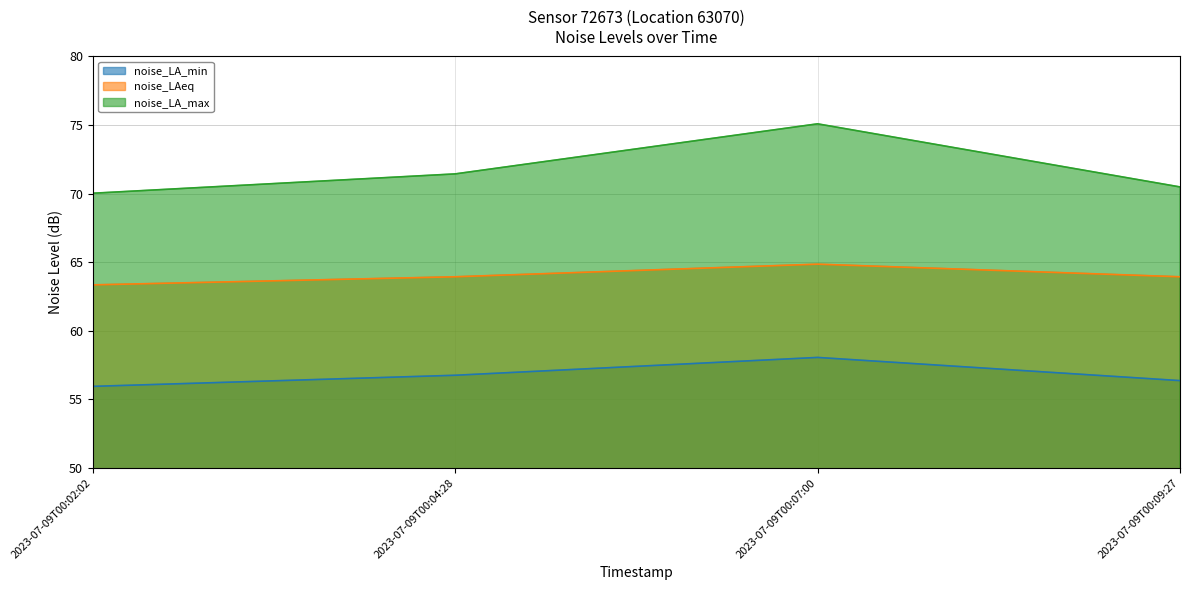

What is the value of the noise_LA_min point at the 1st from the left?

56.0